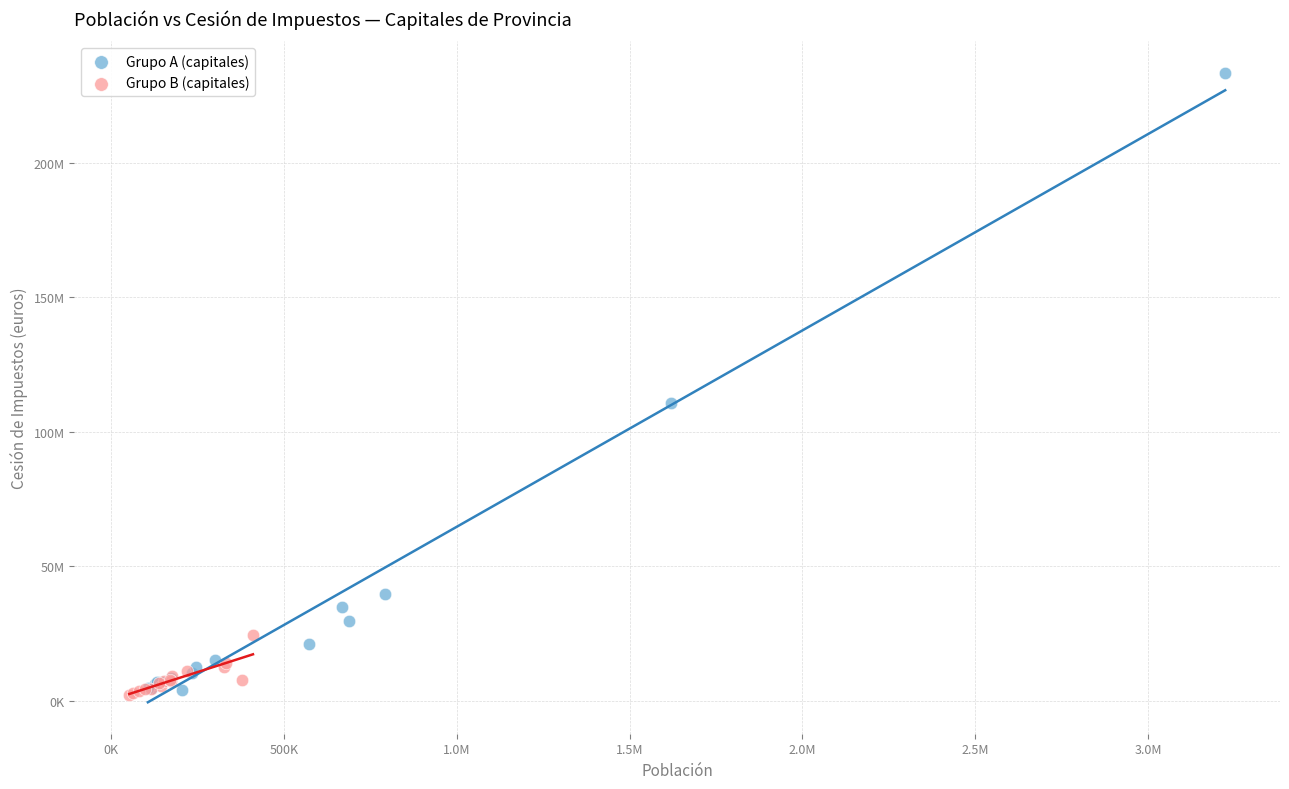

What are all the series names shown in the legend?

Grupo A (capitales), Grupo B (capitales)